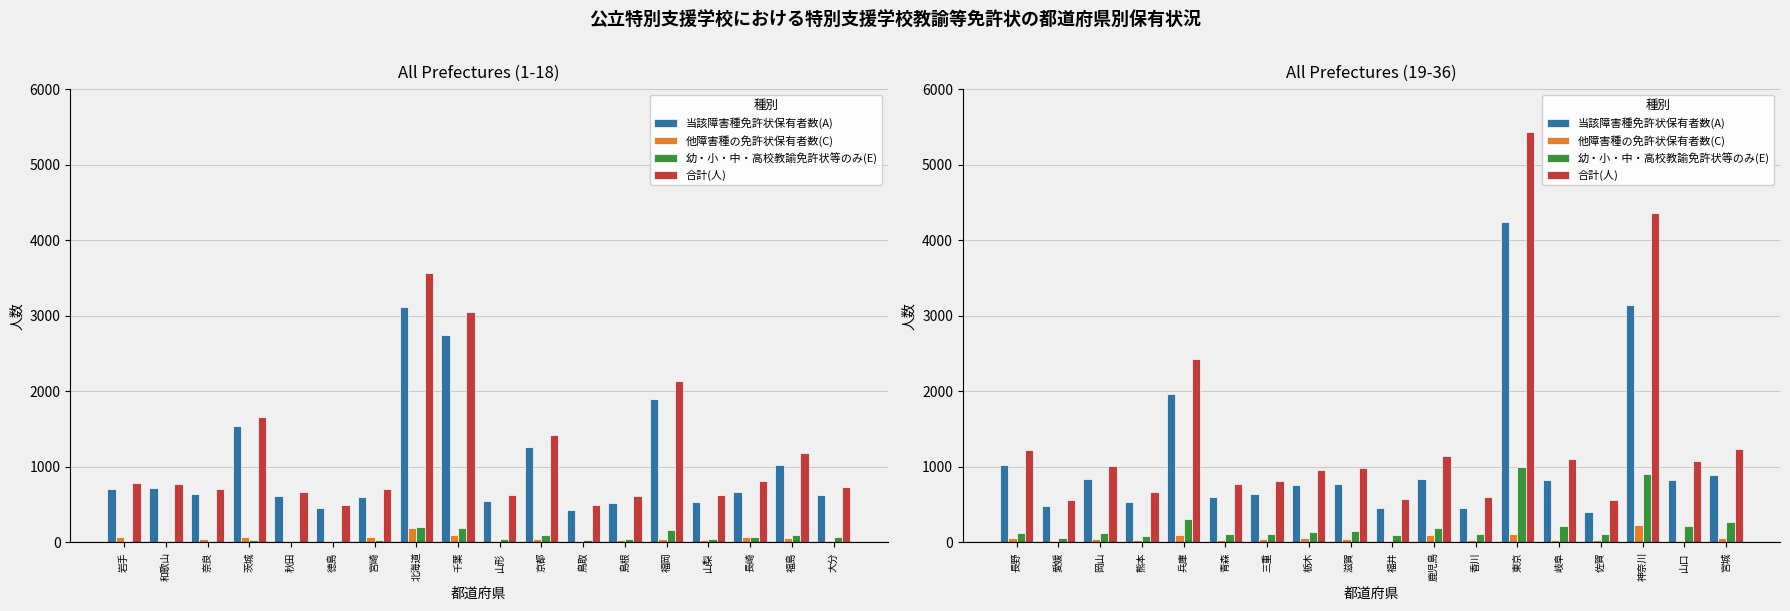

What is the label of the 12th bar from the left?

香川